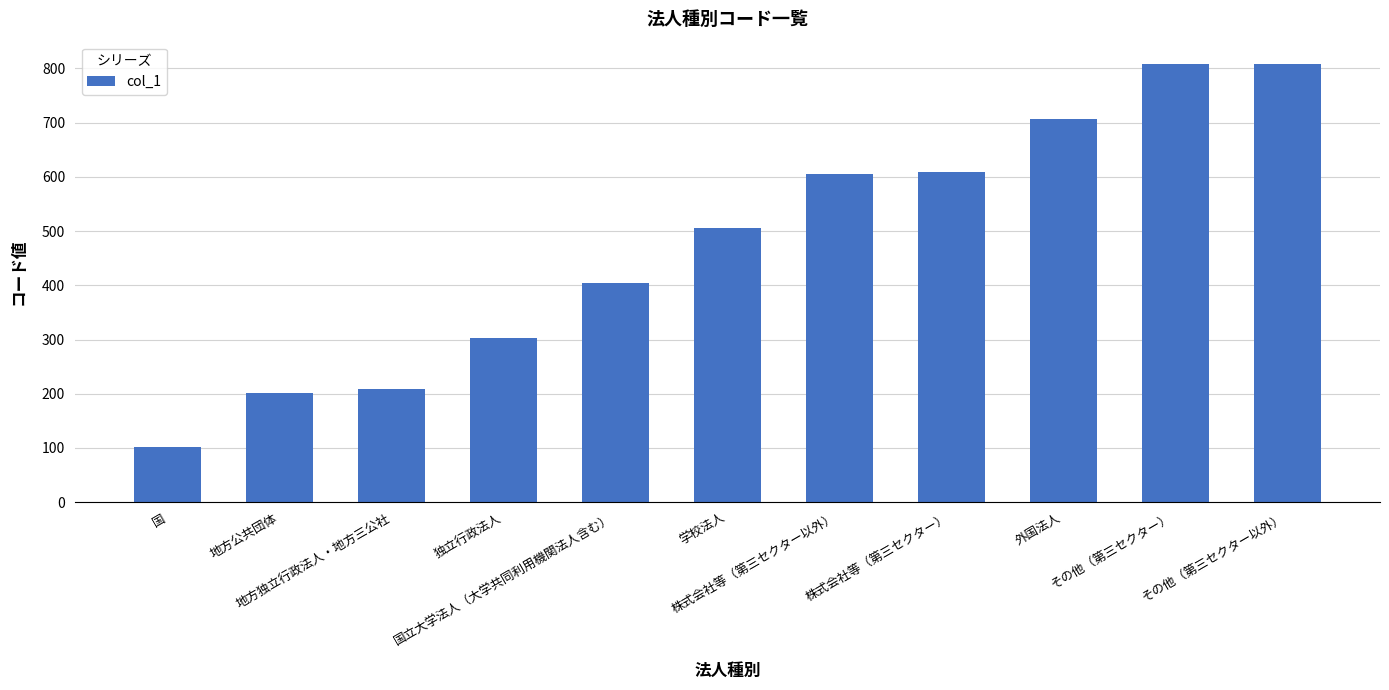

How many data points are less than 505?

5